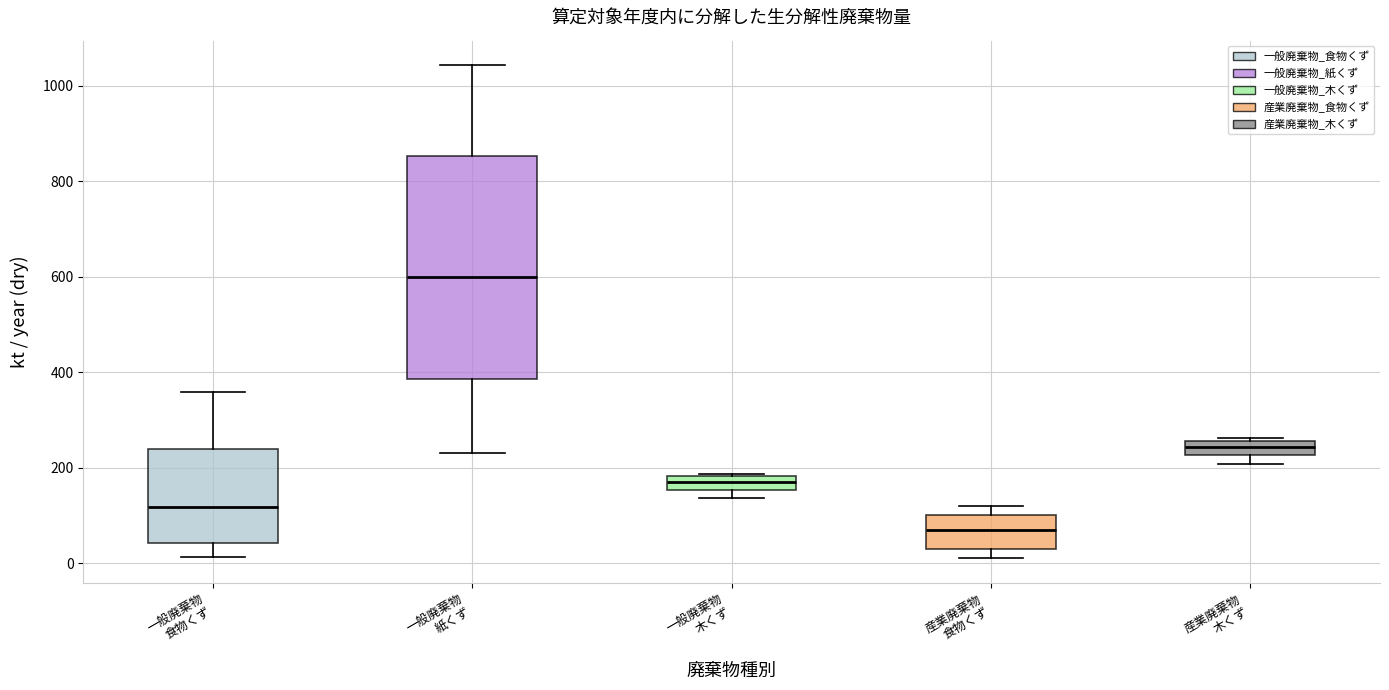

Where is the lower edge of the box for 一般廃棄物 木くず on the y-axis? The values are not printed on the chart, so give them approximately, as read against the axis.

160